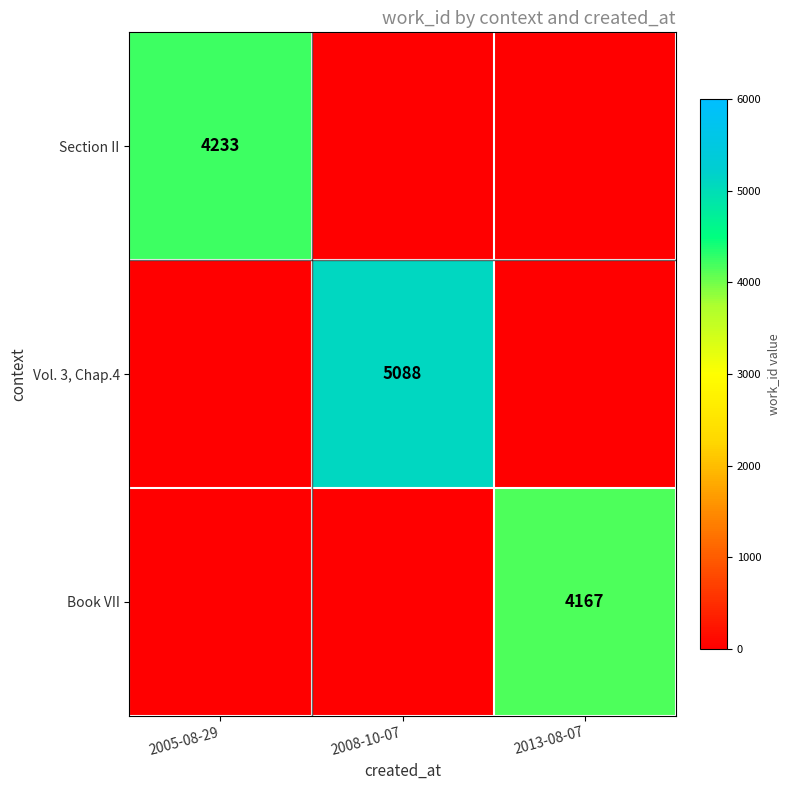

The Section II series shows 6732 at 2005-08-29. True or false?

False